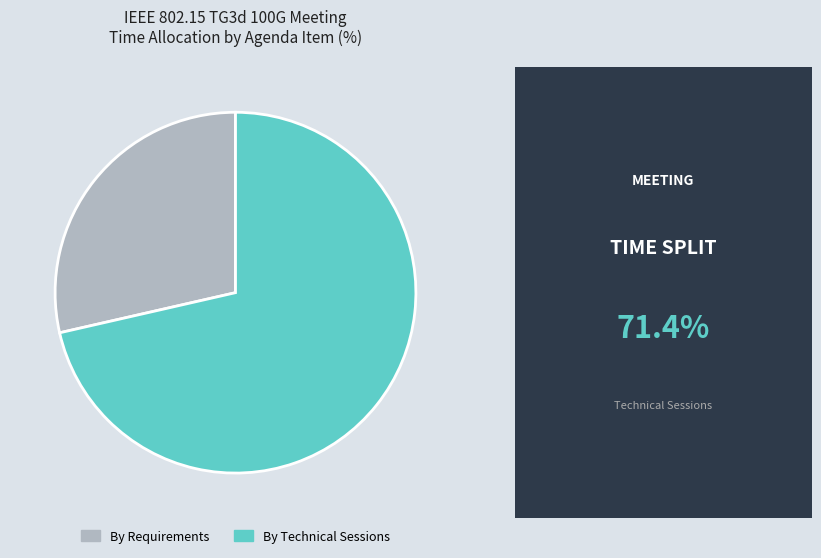

Approximately how many times larger is the value at By Requirements compared to By Technical Sessions?

0.4